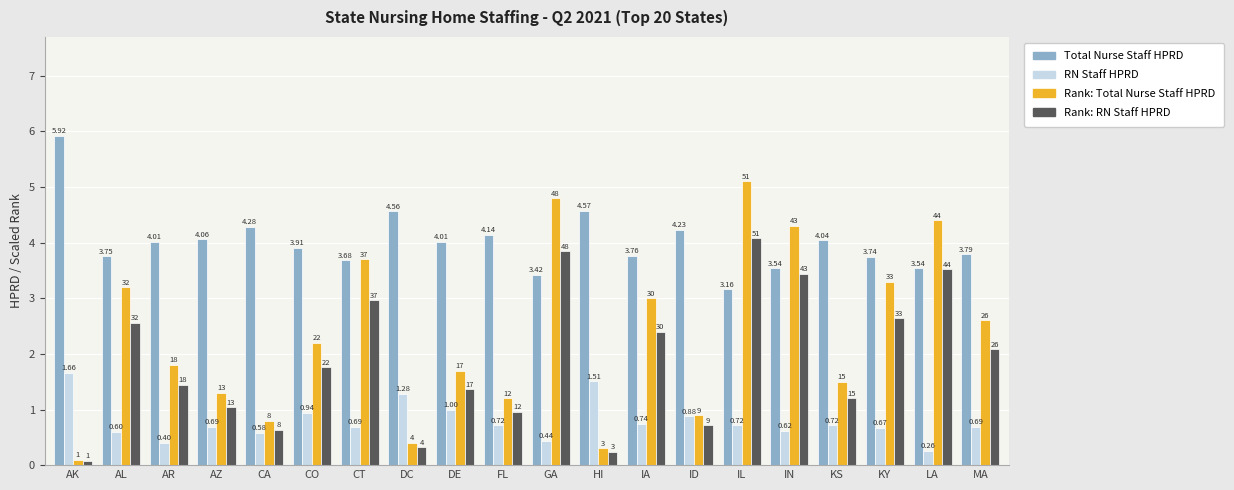

At which category does the chart reach its minimum across all series?

AK